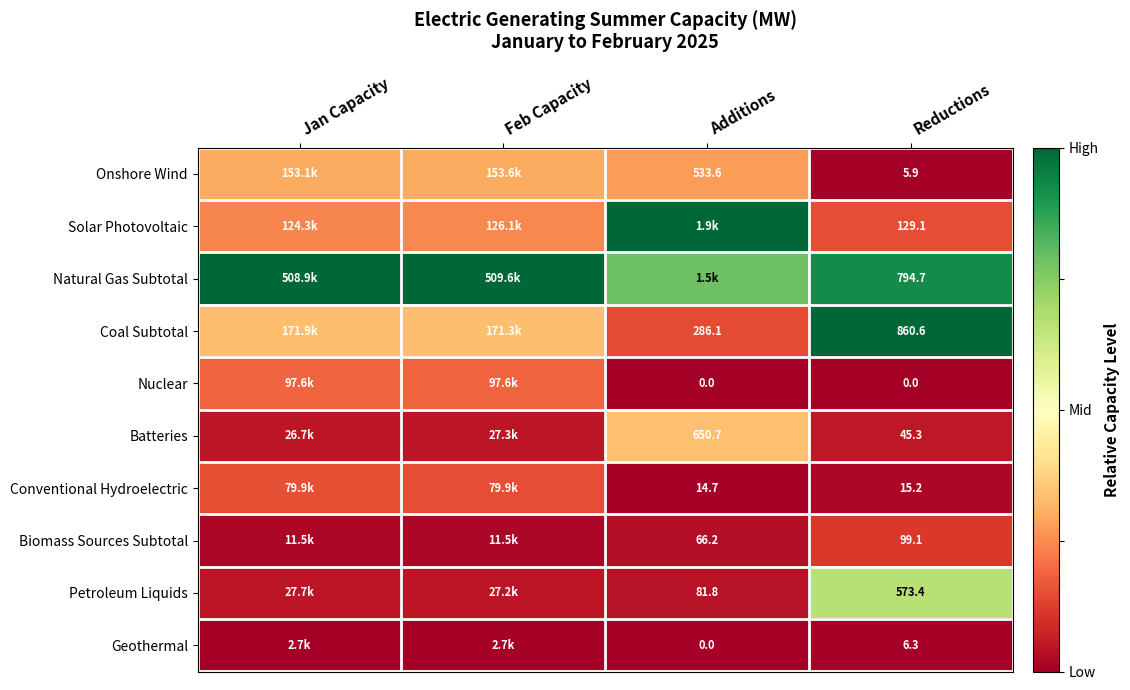

How many series are shown in this chart?

10